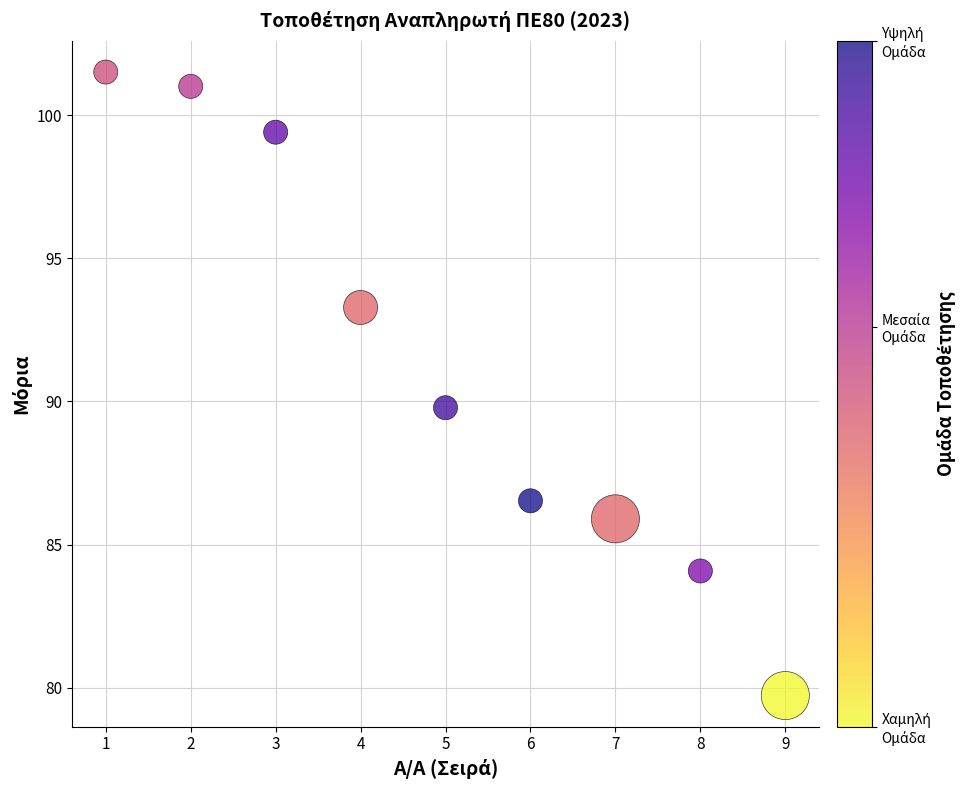

What is the average Y value?

91.2